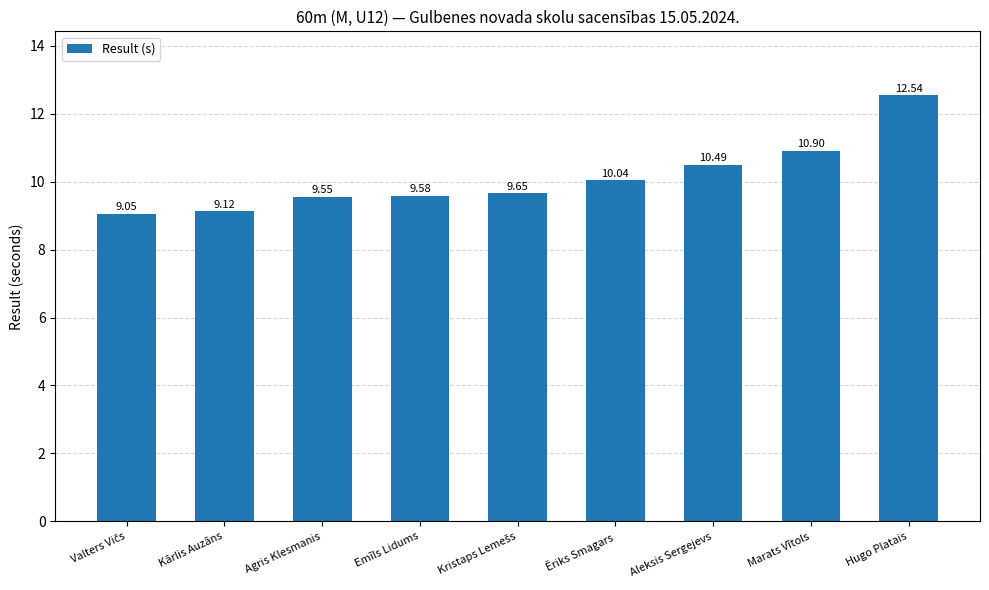

What is the average value?

10.1